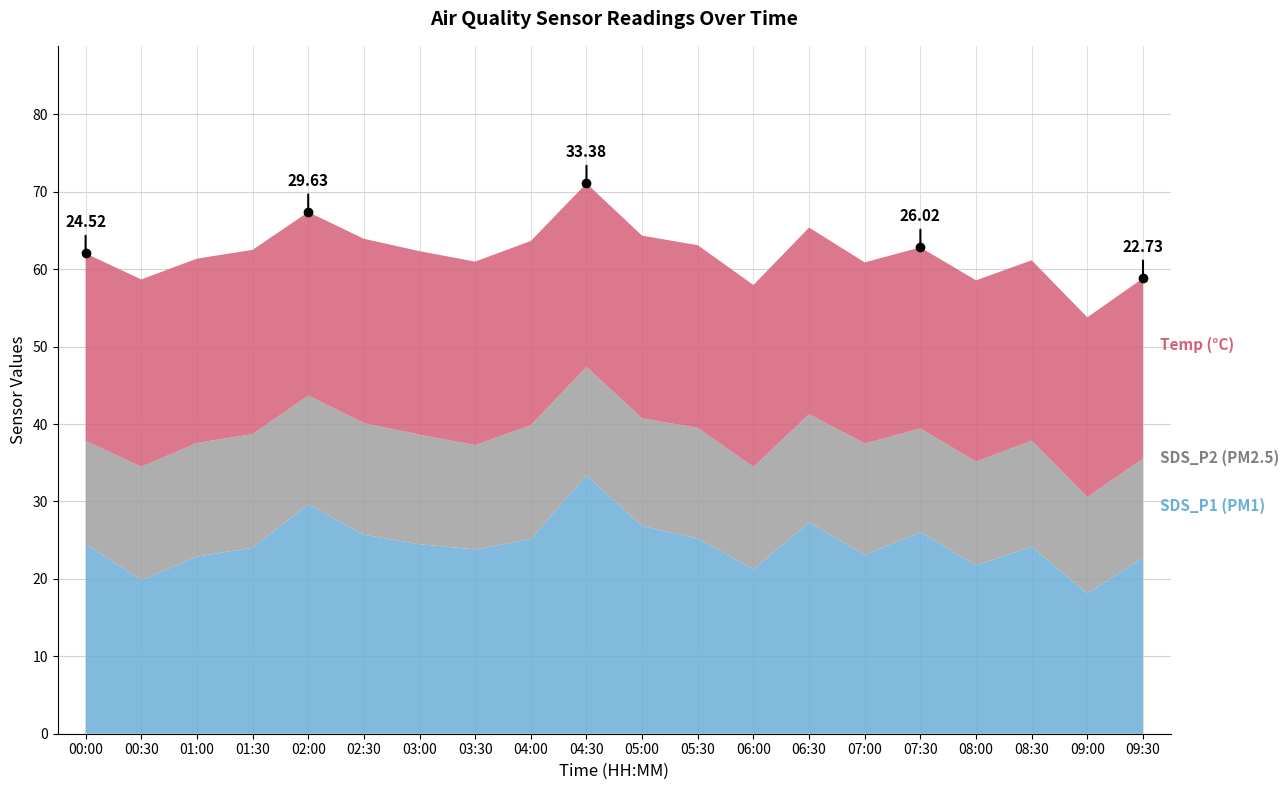

How many interior local peaks does the SDS_P2 series have?

5